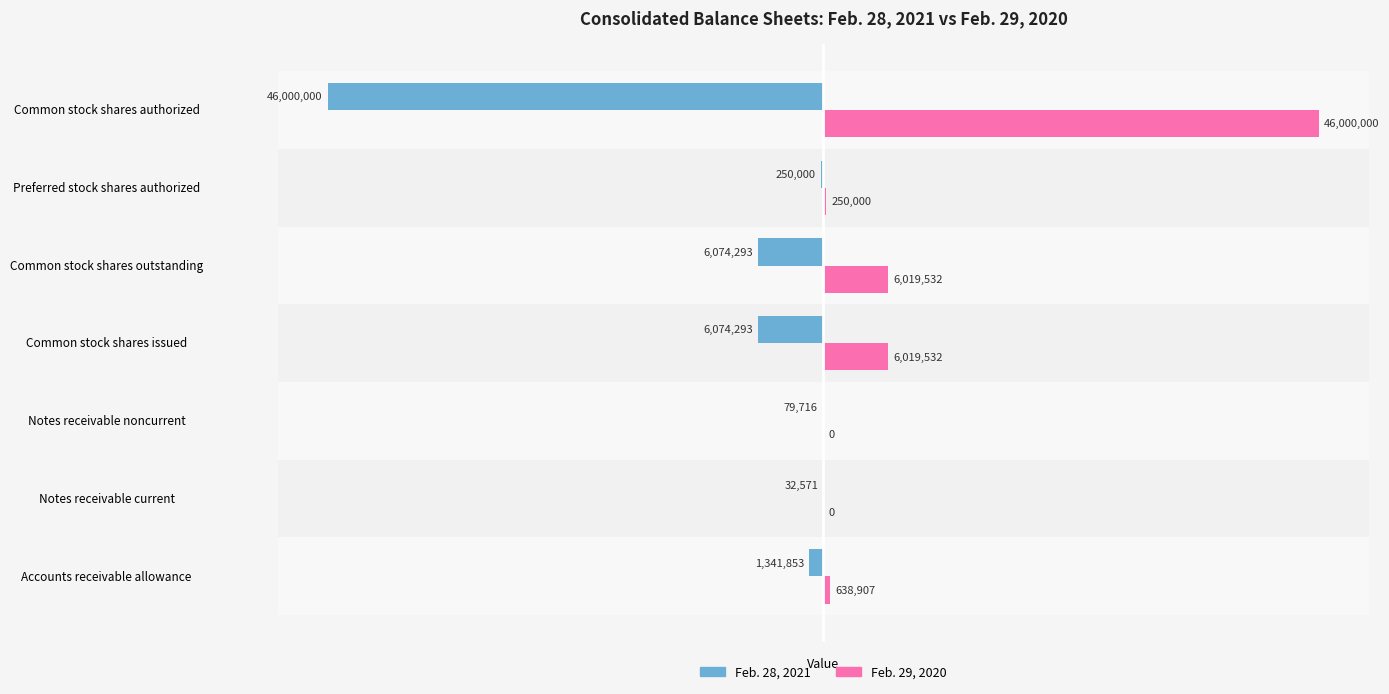

What is the greatest value displayed?

46000000